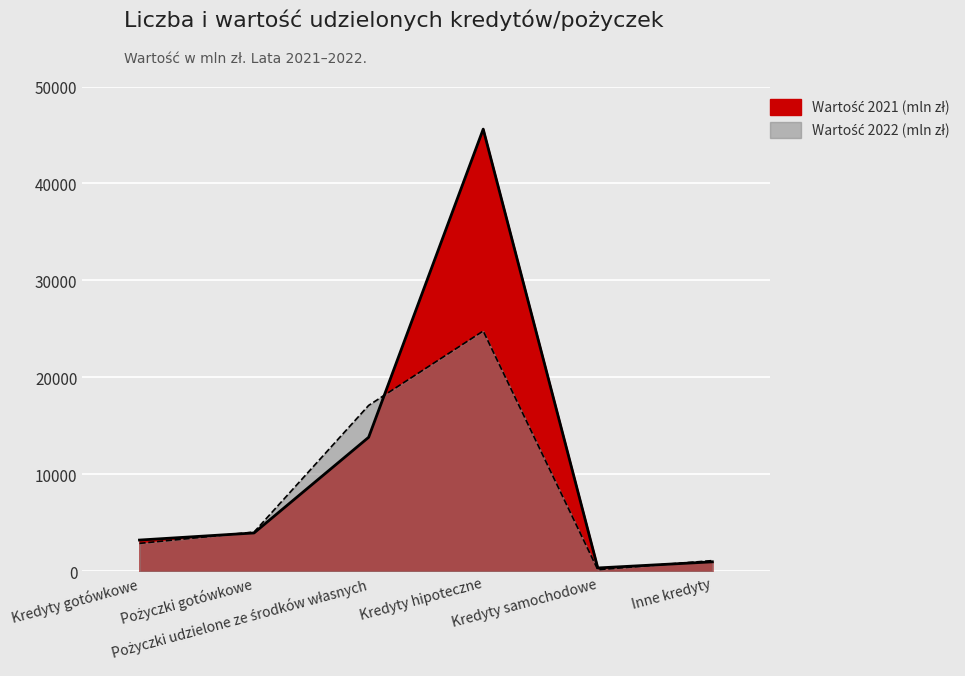

What is the label of the 4th point from the left?

Kredyty hipoteczne